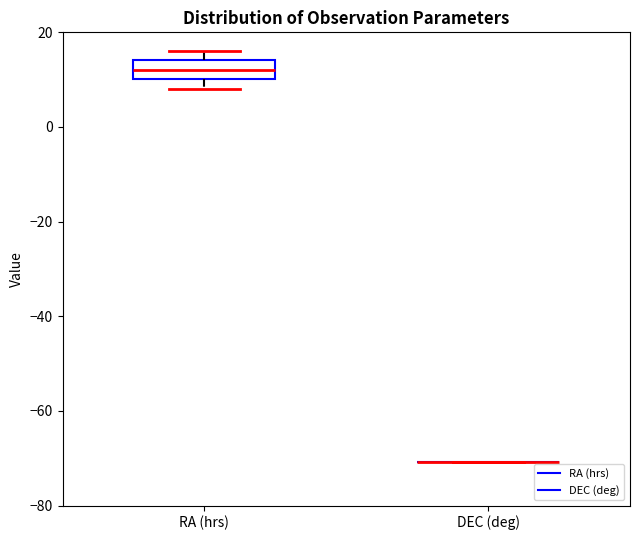

Comparing the boxes themselves (not the whiskers), which one is the tallest?

RA (hrs)